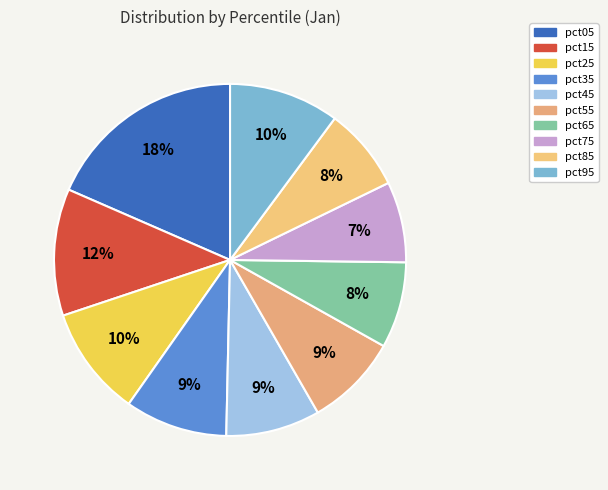

To the nearest percent, what portion does pct45 represent?

9%